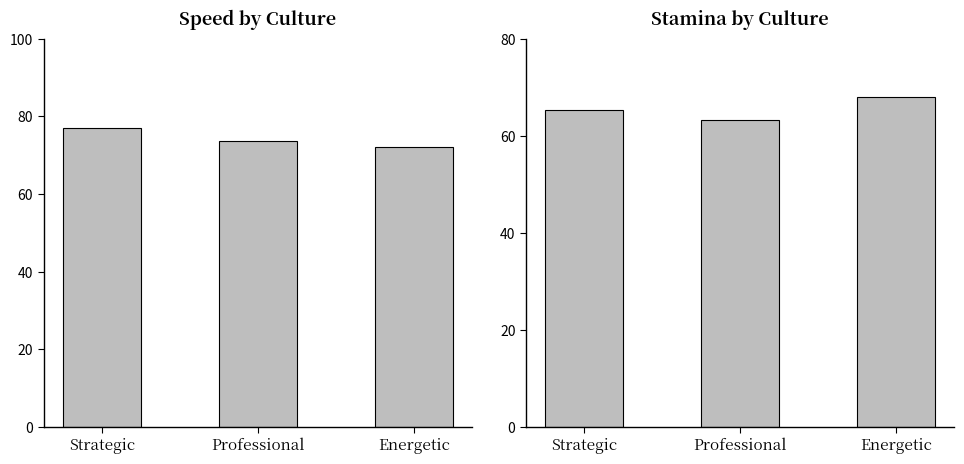

The value of stamina at Energetic is 68.0. True or false?

True